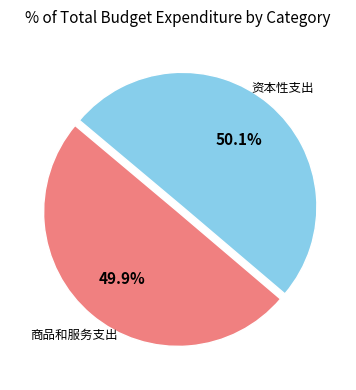

What is the total percentage of 资本性支出 and 商品和服务支出?

100.0%